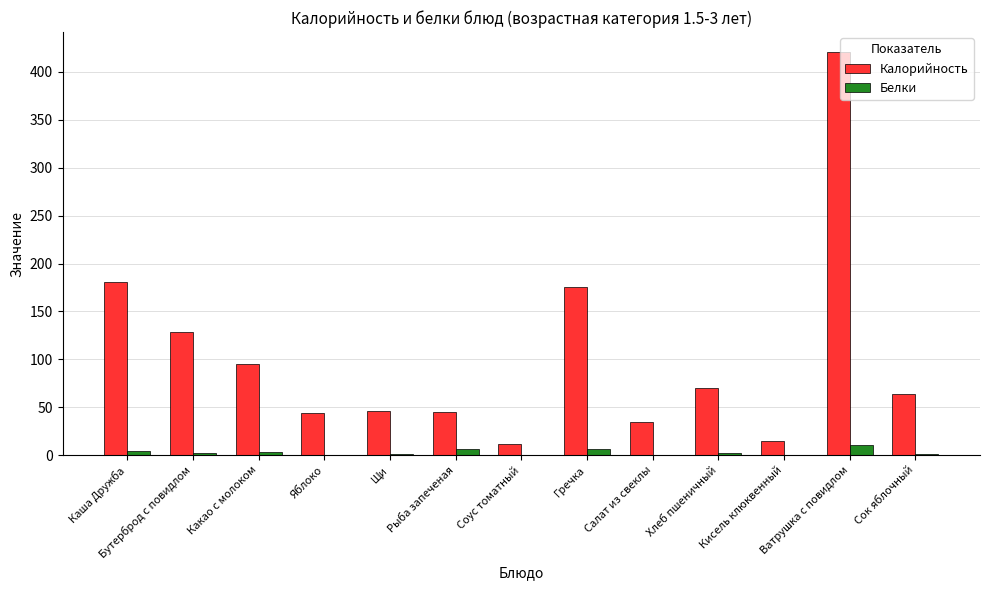

What are all the series names shown in the legend?

Калорийность, Белки